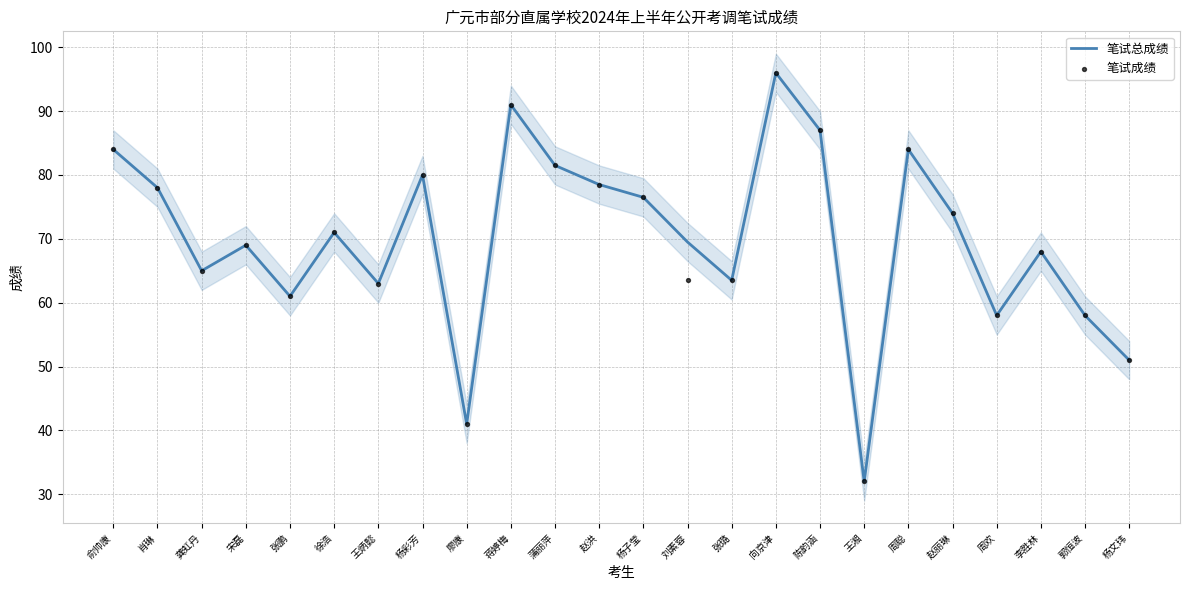

At which category is the sum across all series the highest?

向京津